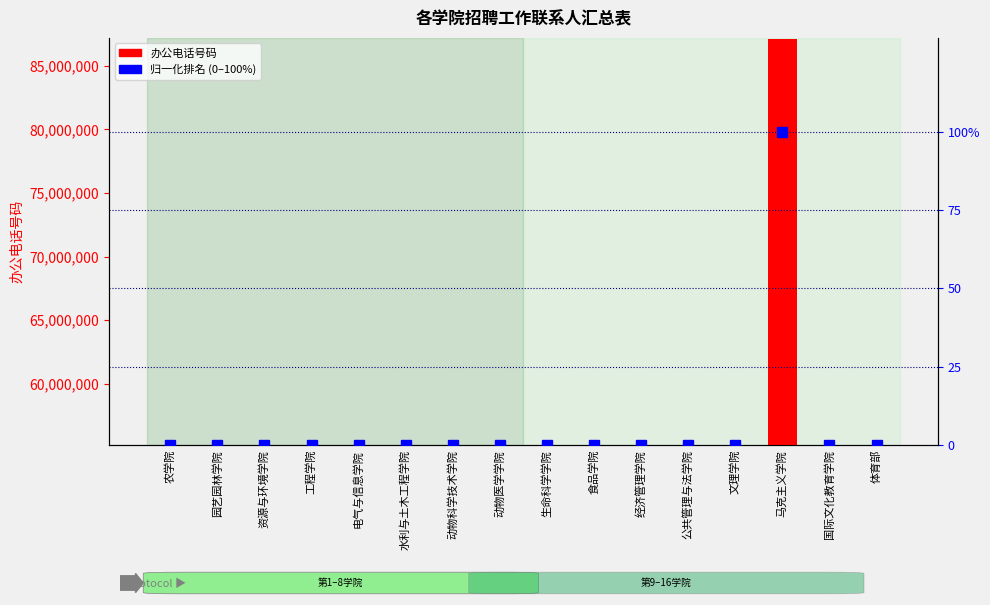

What is the total value across all series at 食品学院?

55190577.0